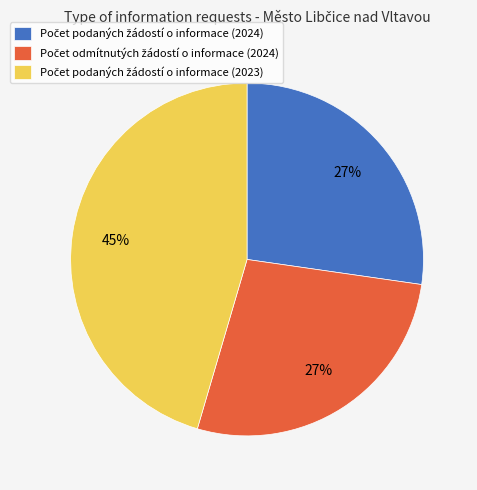

To the nearest percent, what is the average slice percentage?

33%